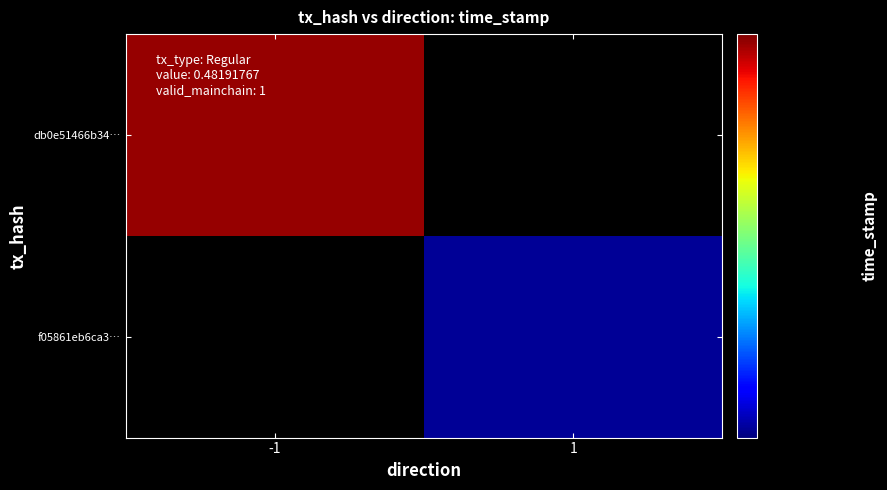

What is the average value of the f05861eb6ca3739965cd209b7ff416efb6d1935 series?

784713033